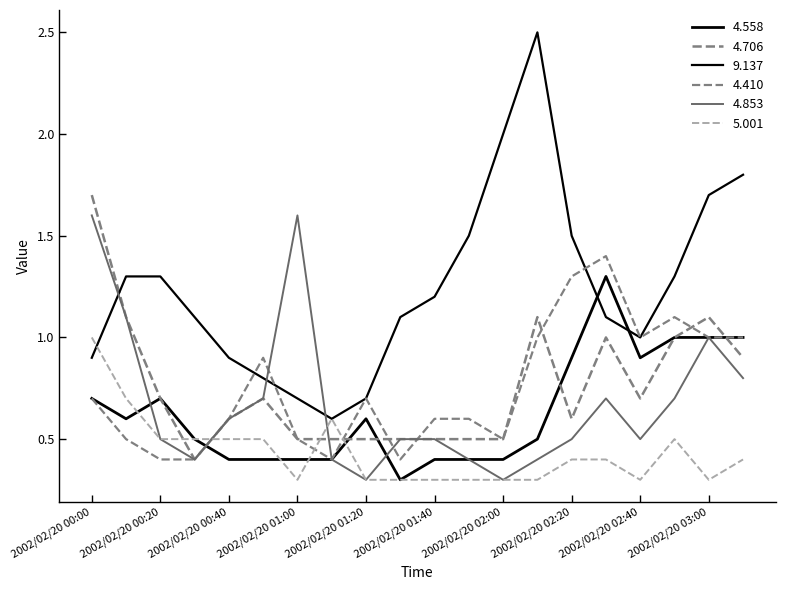

How many lines are shown in the chart?

6